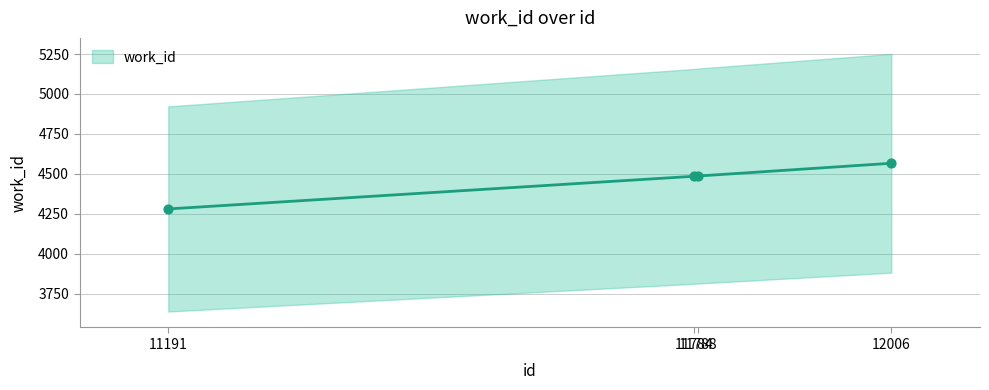

Between 12006 and 11191, which is larger?

12006